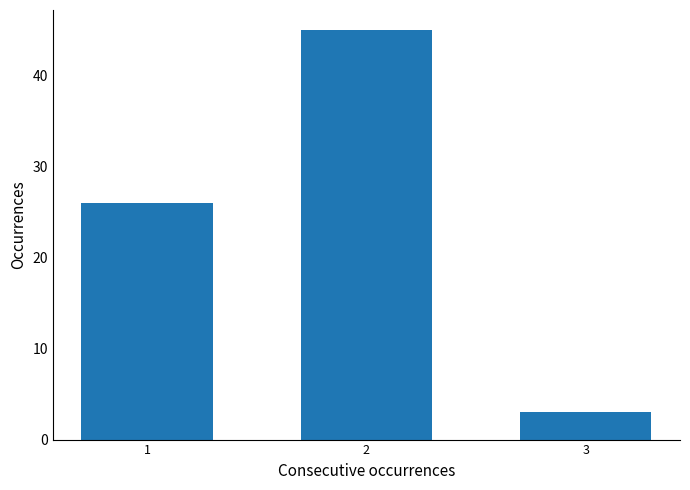

Reading right to left, what are all the values shown in this chart?

3=3	2=45	1=26